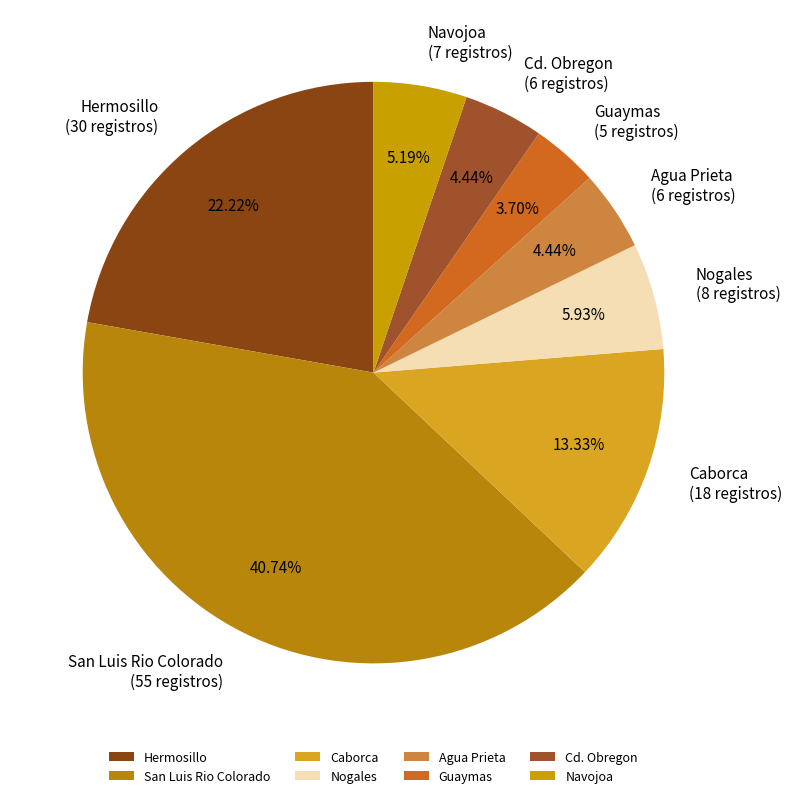

How many segments does this pie chart have?

8